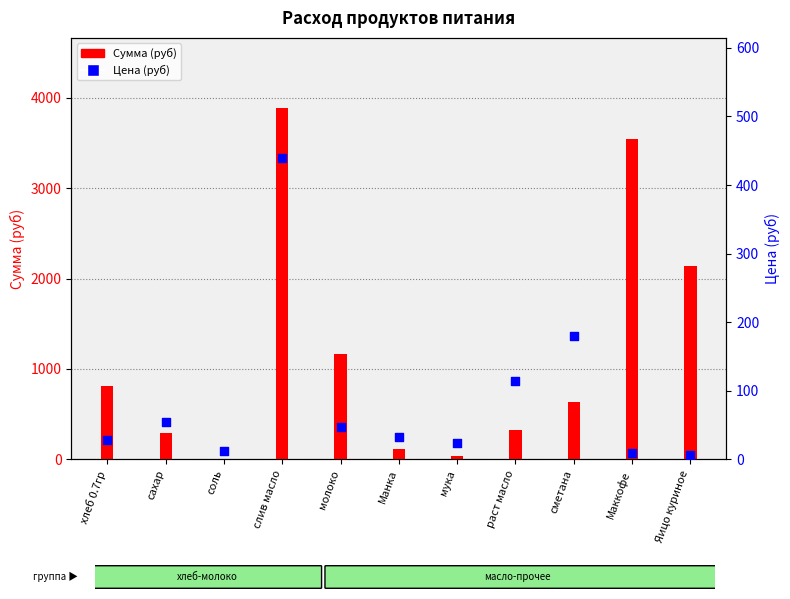

At which category is the sum across all series the highest?

слив масло